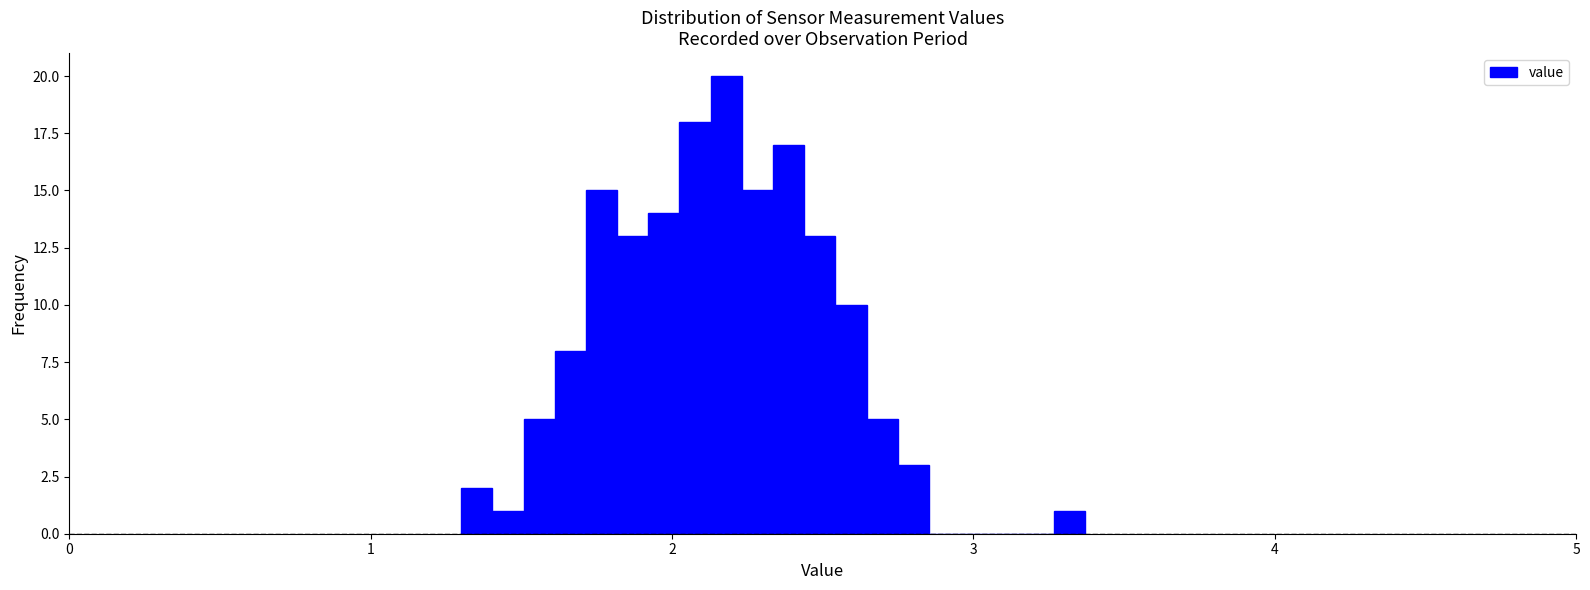

Around what value on the x-axis is the tallest bar? Give the approximate position of its centre, as read against the axis.

2.2